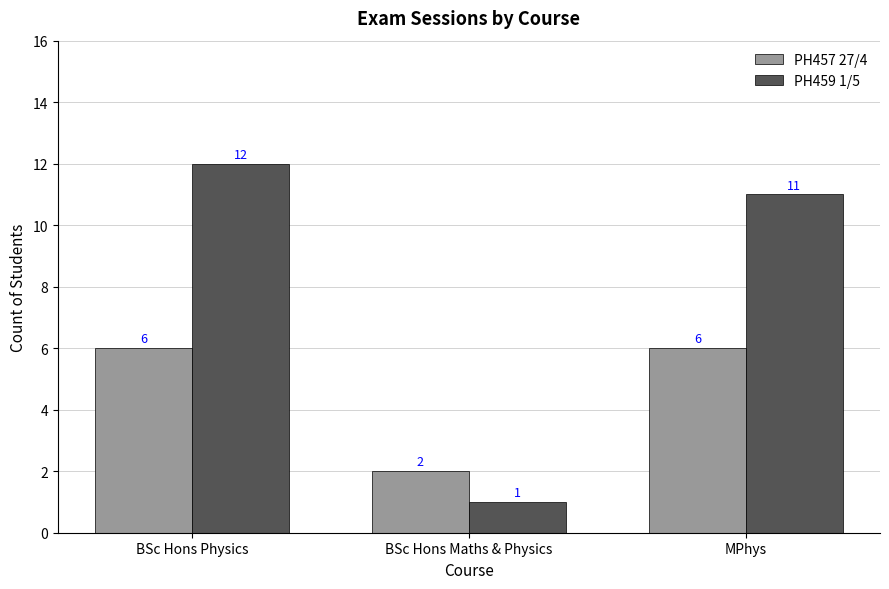

What is the difference between the PH457 27/4 values at BSc Hons Physics and BSc Hons Maths & Physics?

4